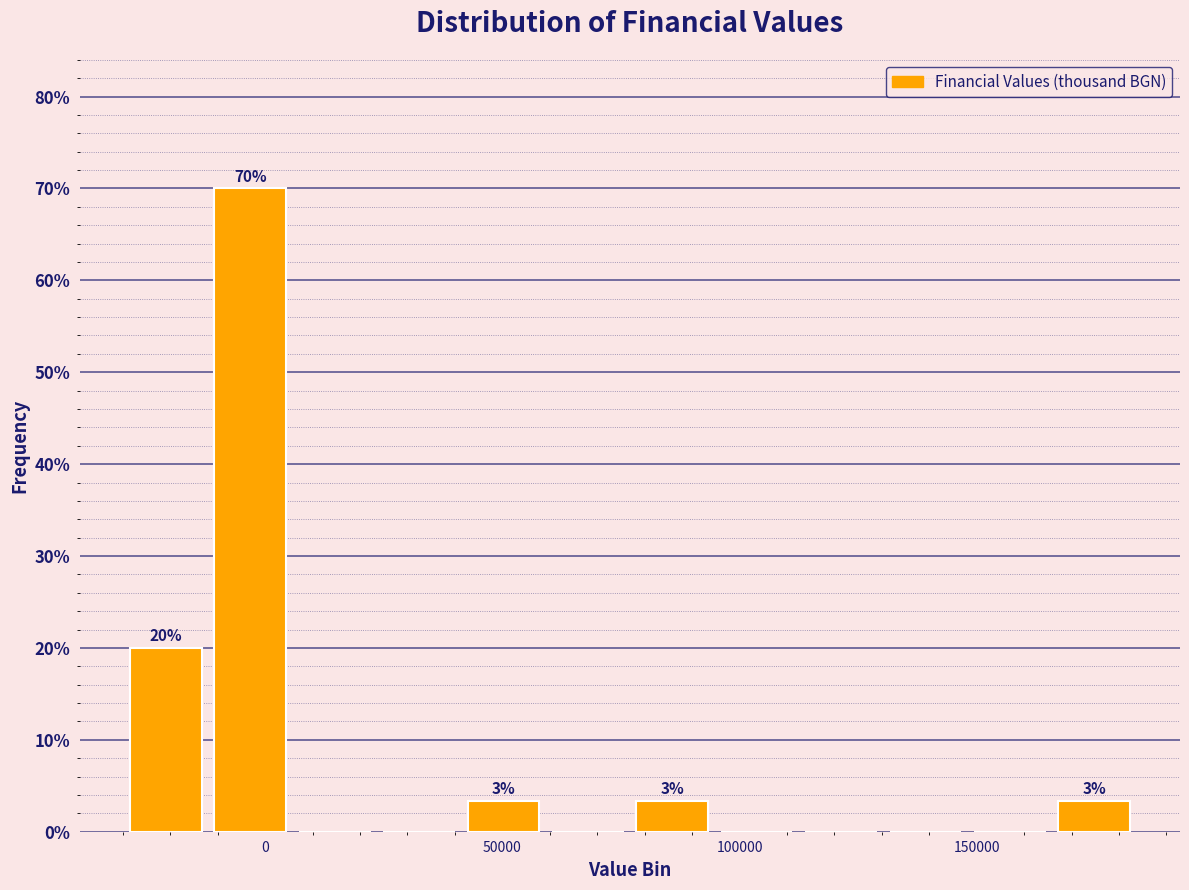

Around what value on the x-axis is the tallest bar? Give the approximate position of its centre, as read against the axis.

-5000